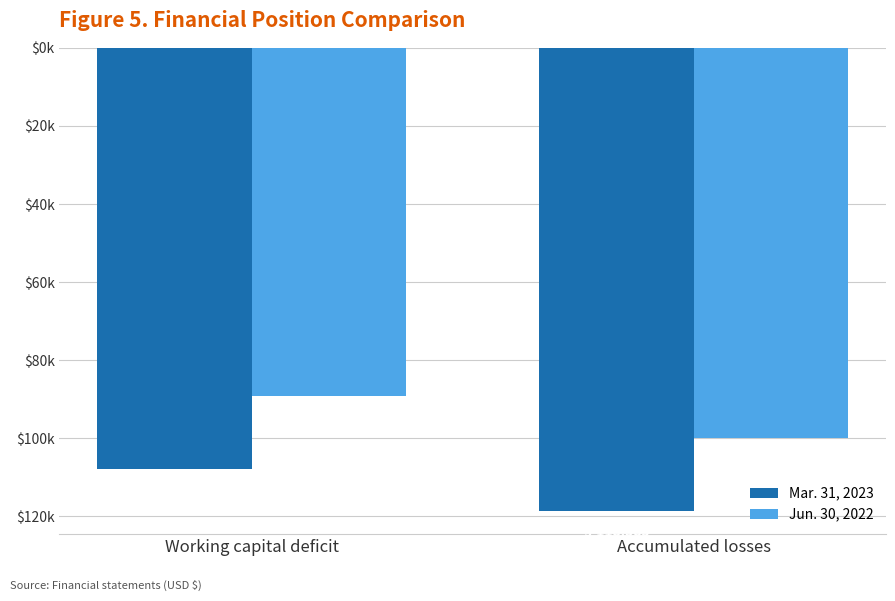

Are the bars horizontal?

No